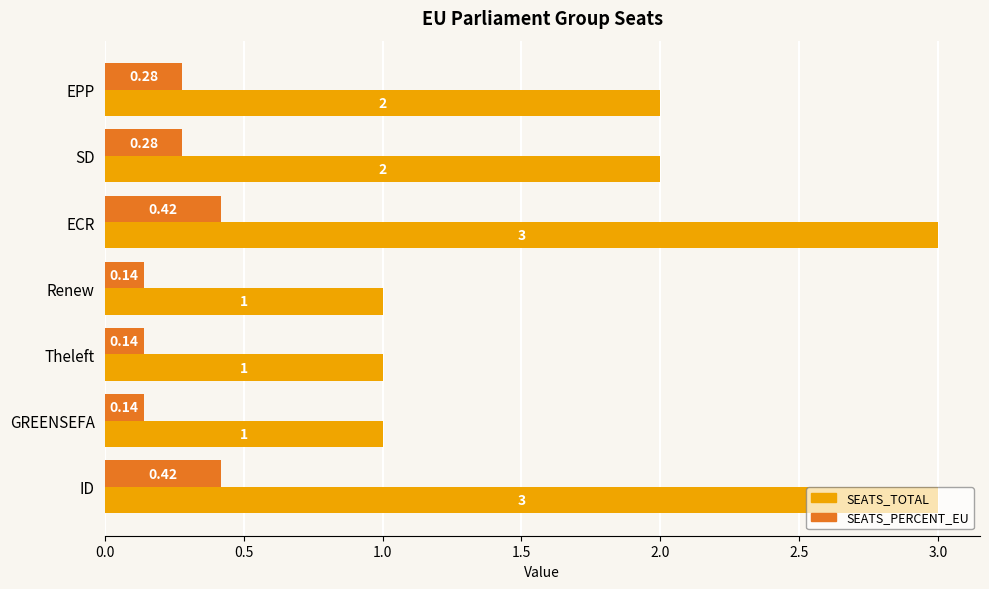

Is the value of SEATS_PERCENT_EU at SD greater than the value of SEATS_TOTAL at Renew?

No